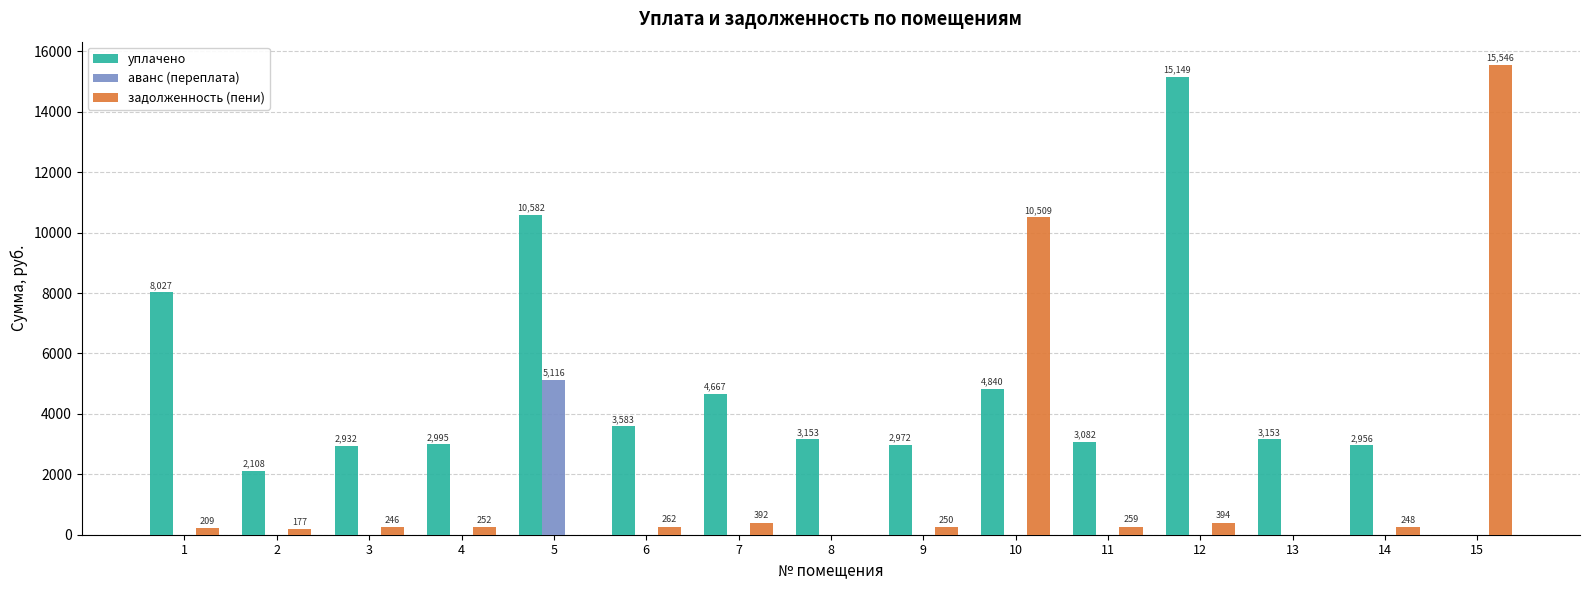

At which category is the sum across all series the highest?

5